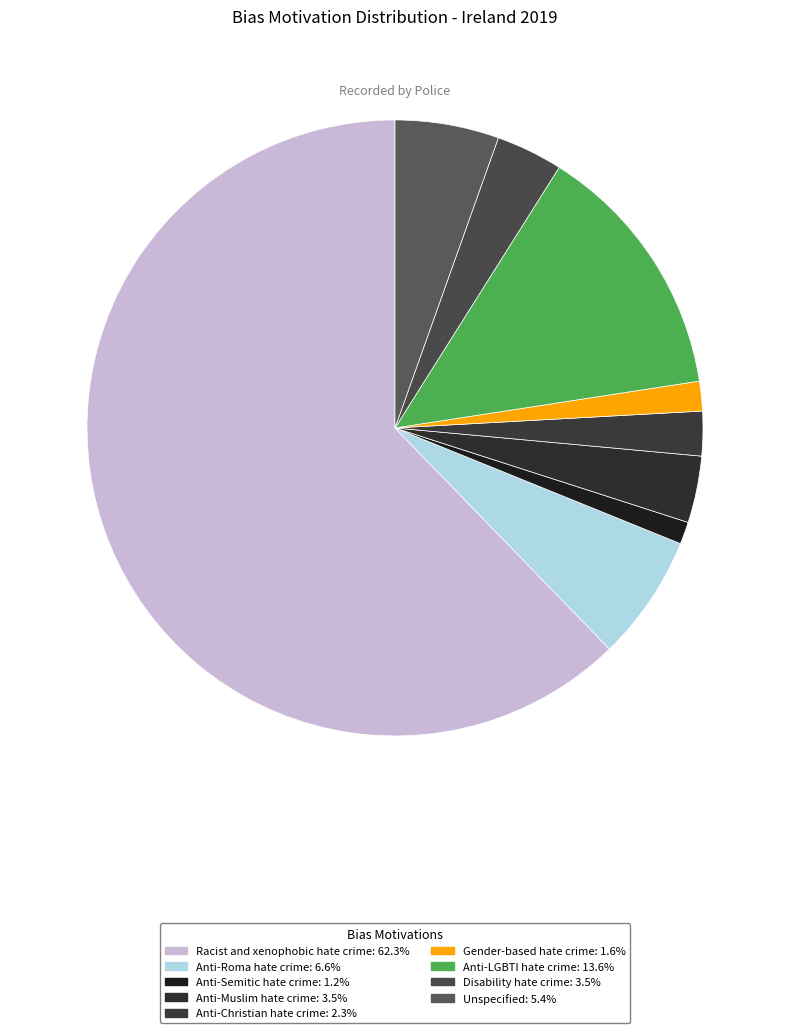

How many slices are in this pie chart?

9